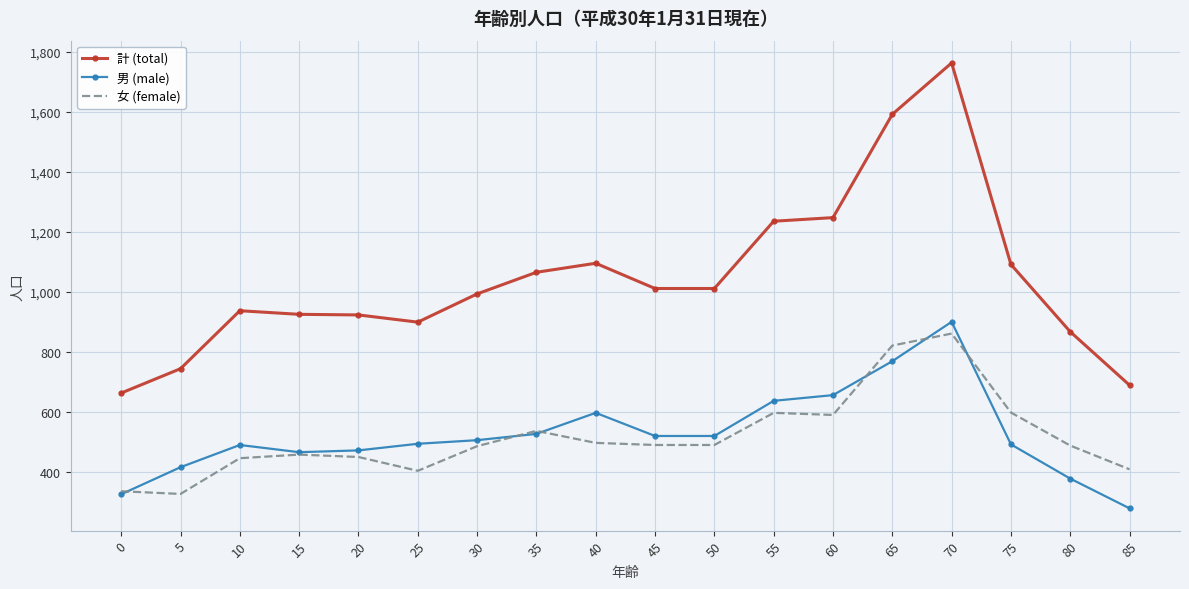

What is the minimum value shown in the chart?

280